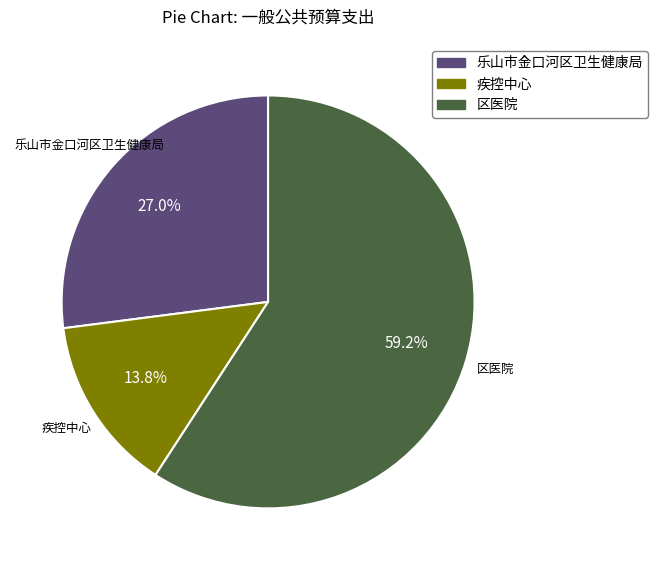

Count the number of slices in the pie.

3